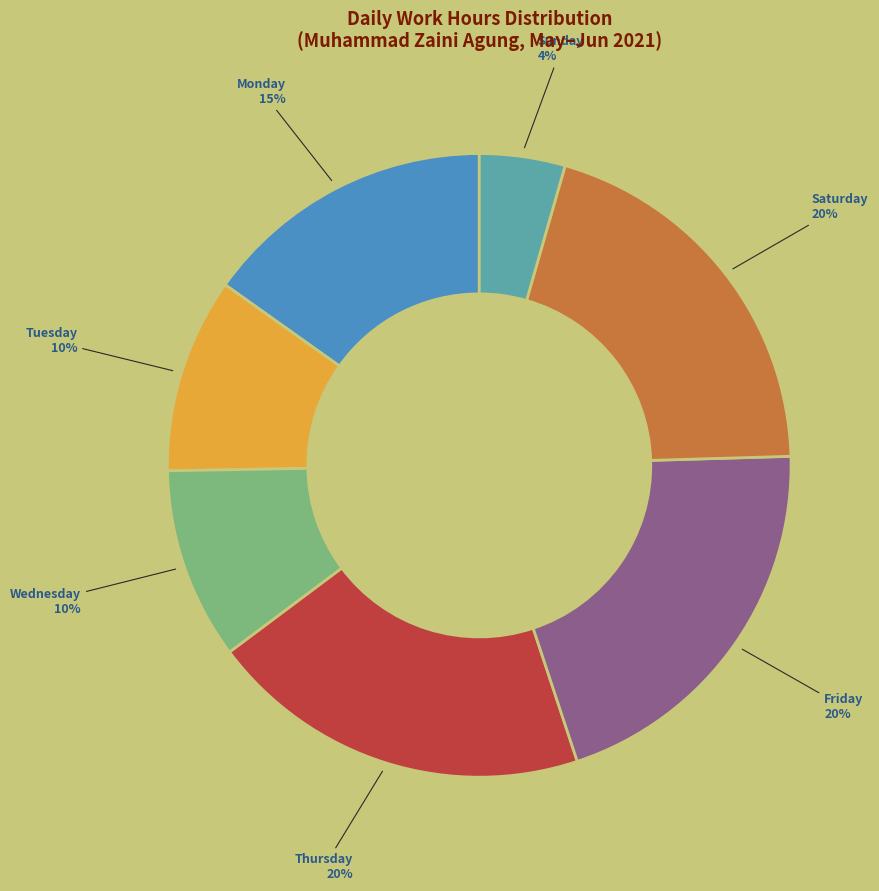

Is it true that Tuesday is 4% of the pie?

False